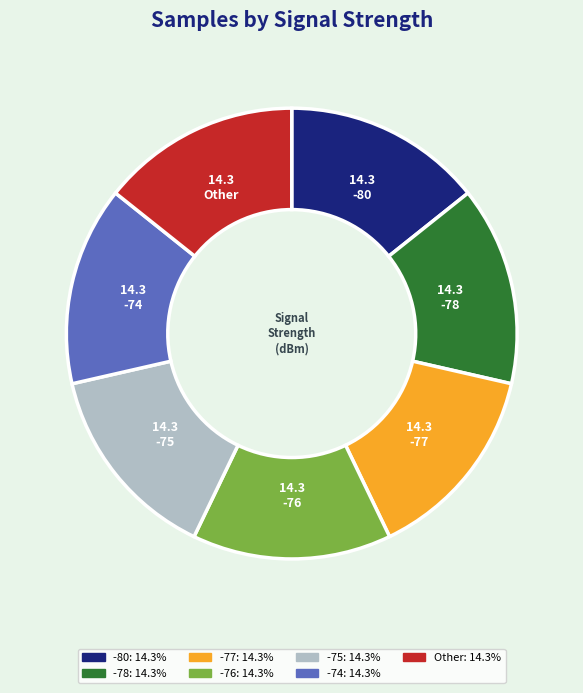

Does any single category account for the majority?

No